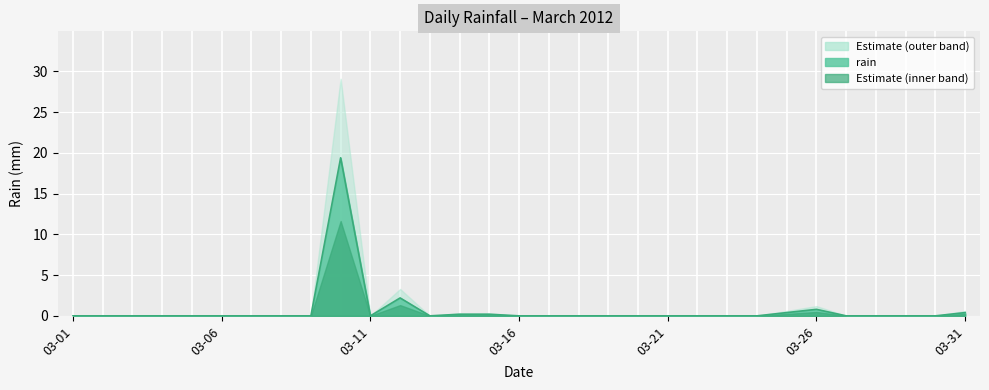

The value at 2012-03-07 is -11.8. True or false?

False